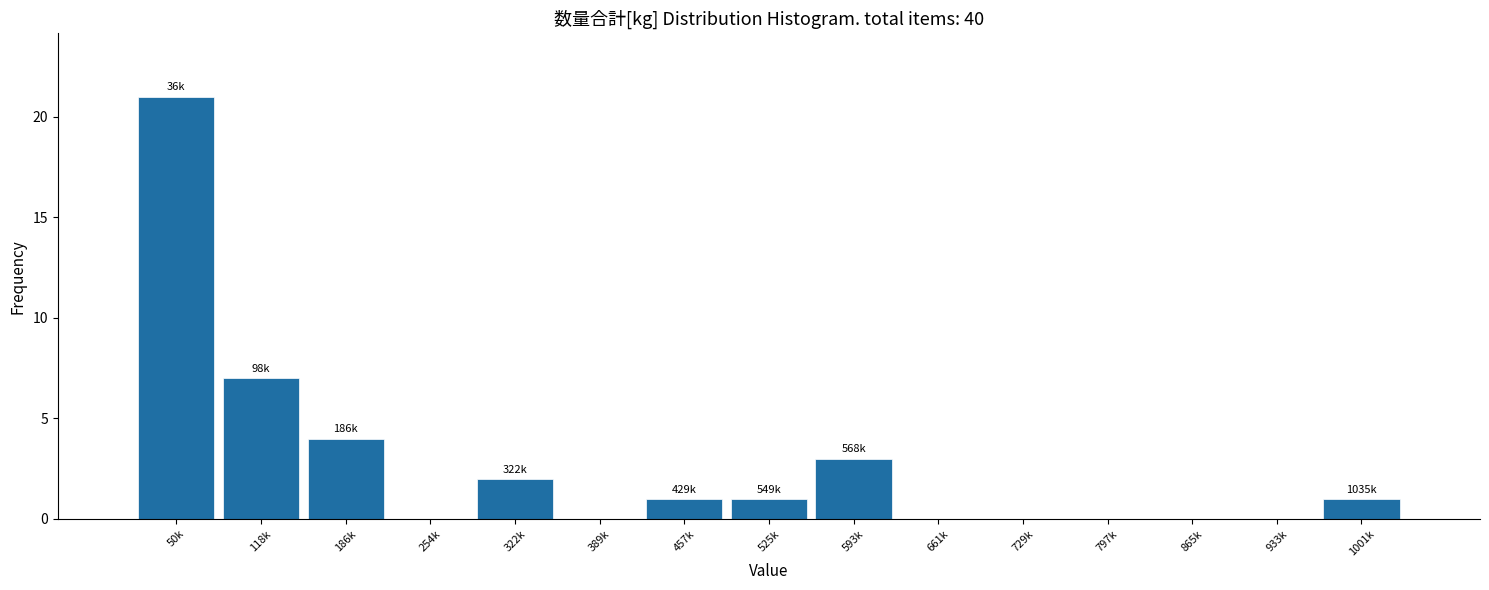

Reading right to left, extract all data points from this chart.

1001k=1	933k=0	865k=0	797k=0	729k=0	661k=0	593k=3	525k=1	457k=1	389k=0	322k=2	254k=0	186k=4	118k=7	50k=21